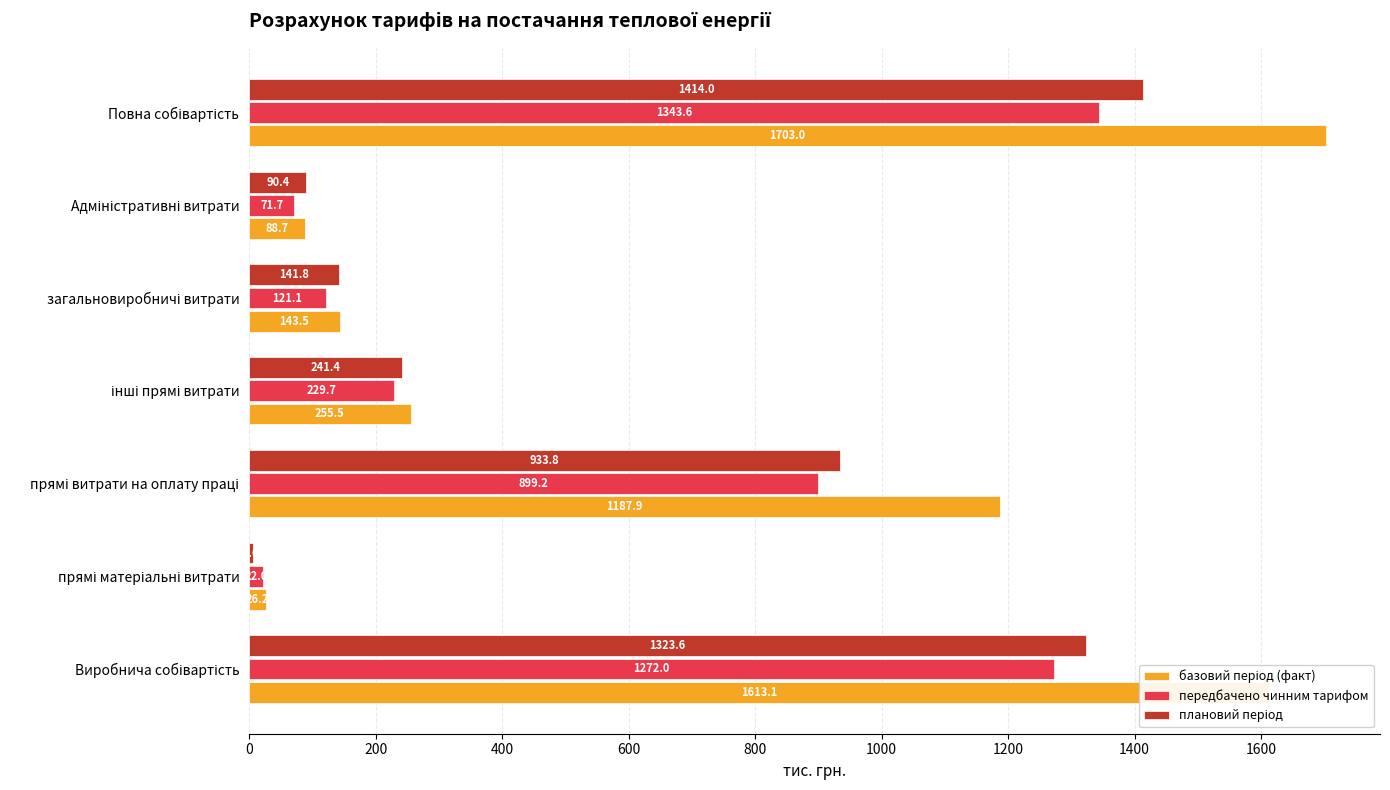

What is the difference between the maximum and minimum values in the передбачено чинним тарифом series?

1321.6